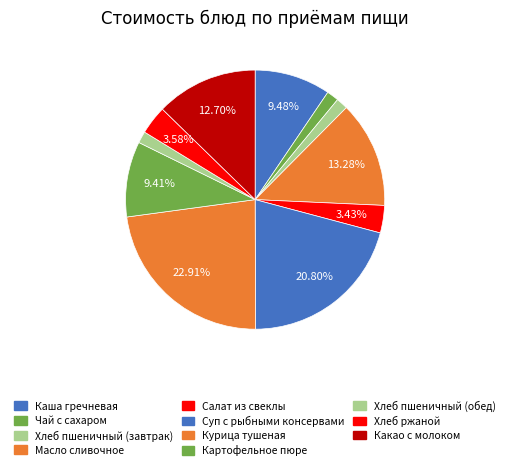

Count the number of slices in the pie.

11